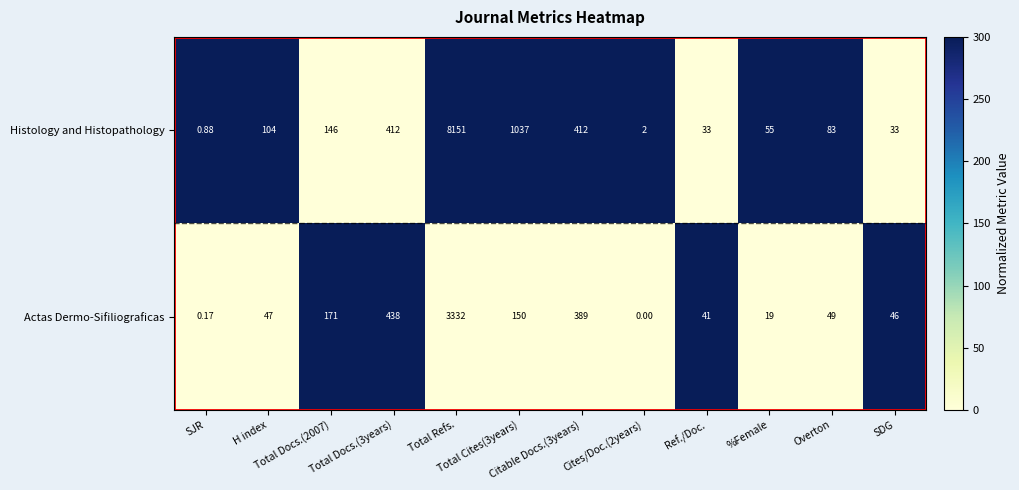

Which series has the largest total across all categories?

Histology and Histopathology